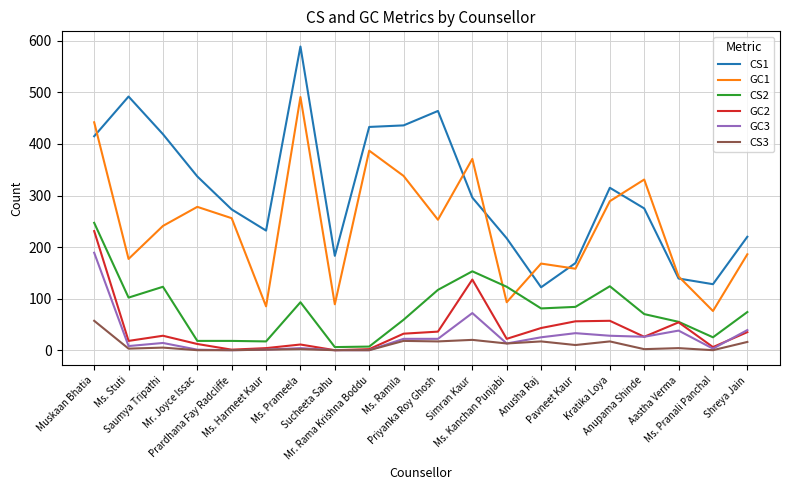

True or false: CS2 has more than 2 points higher than both neighbors.

True